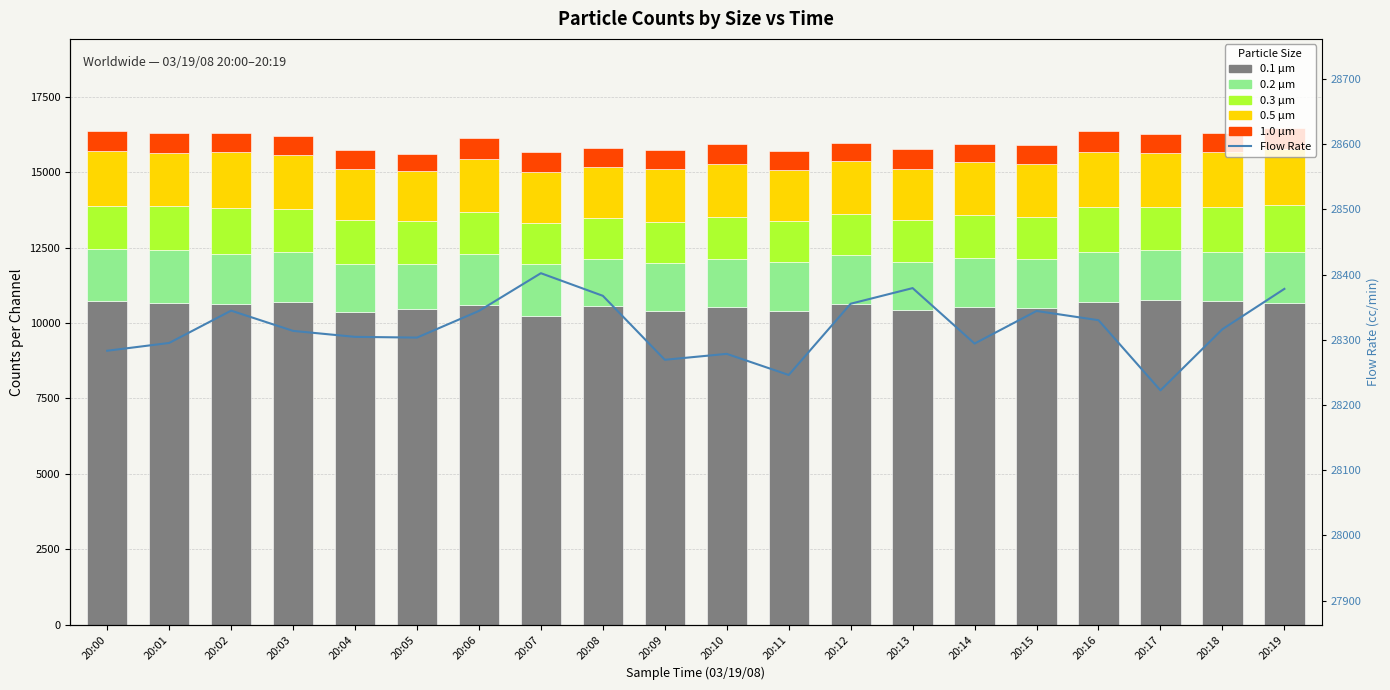

Which series has the widest spread of values?

0.1 µm